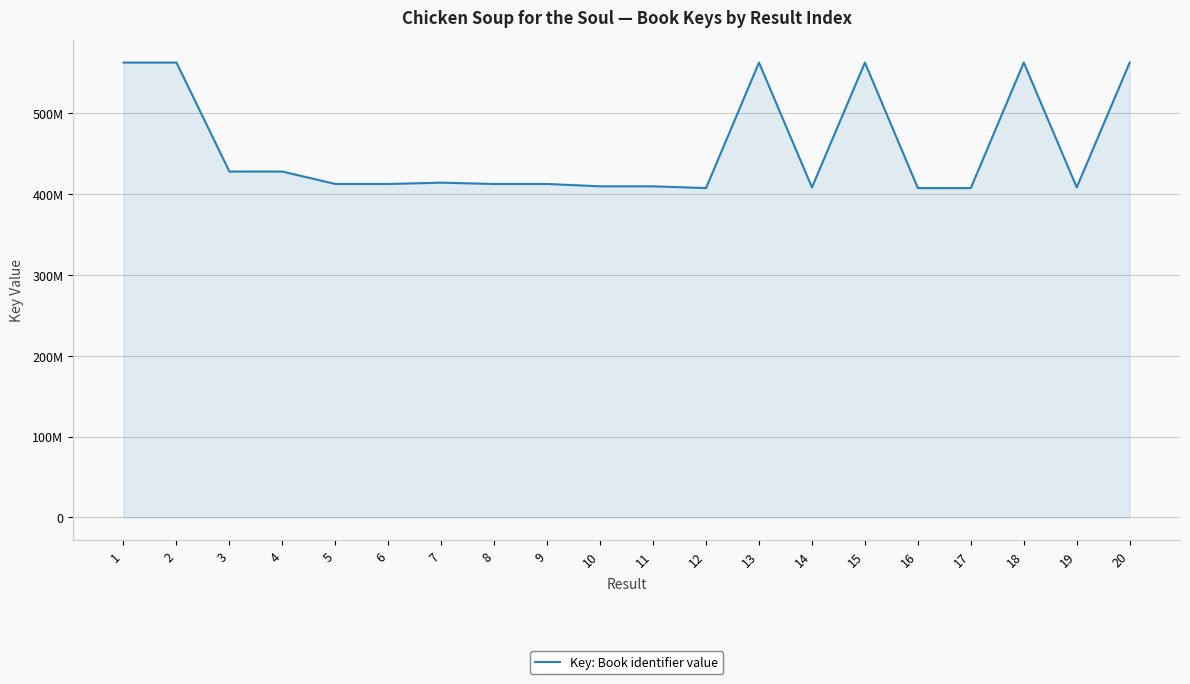

What is the difference between the second highest and minimum values?

155312054